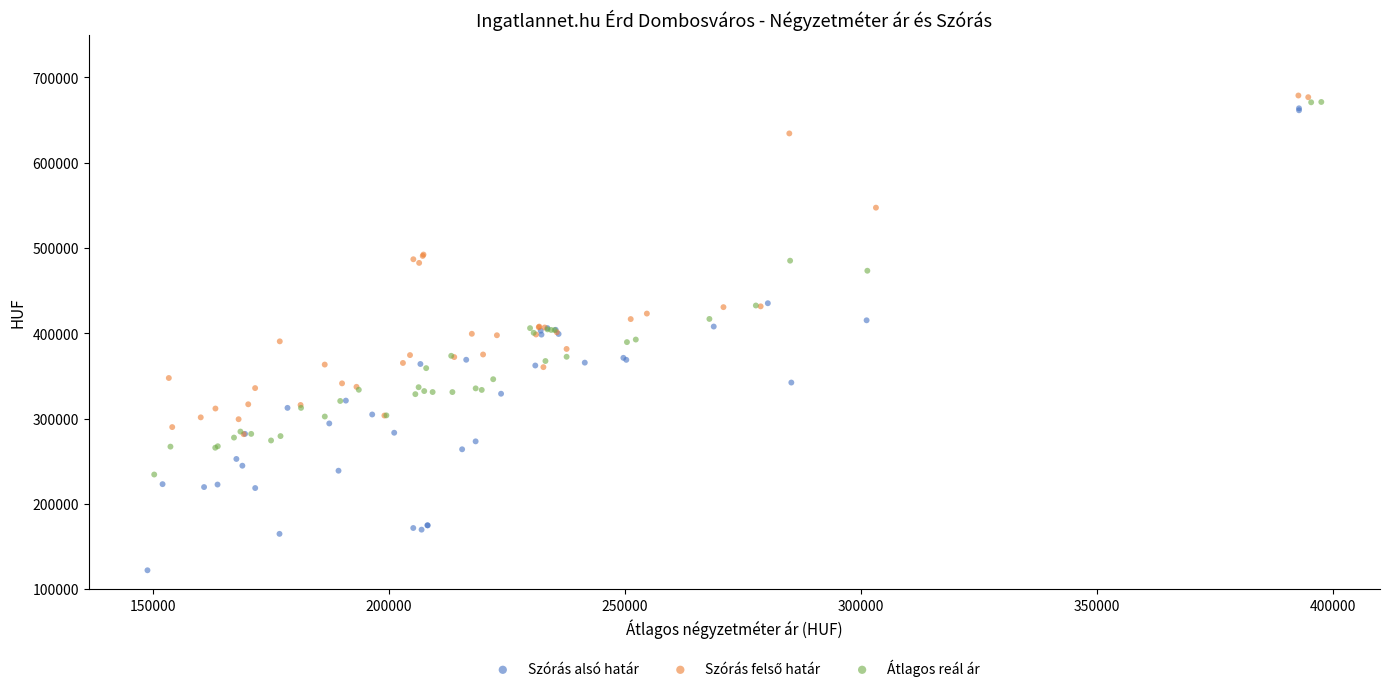

Which series reaches the minimum Y coordinate?

Szórás alsó határ